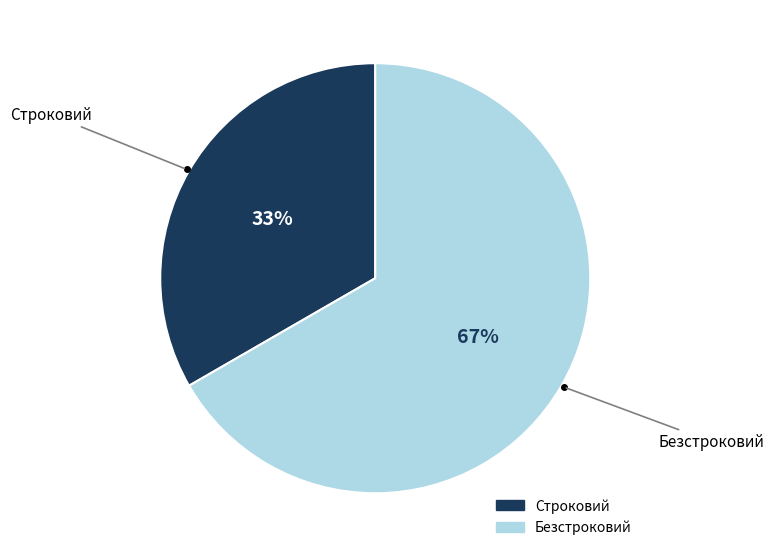

Is it true that Строковий is 33% of the pie?

True